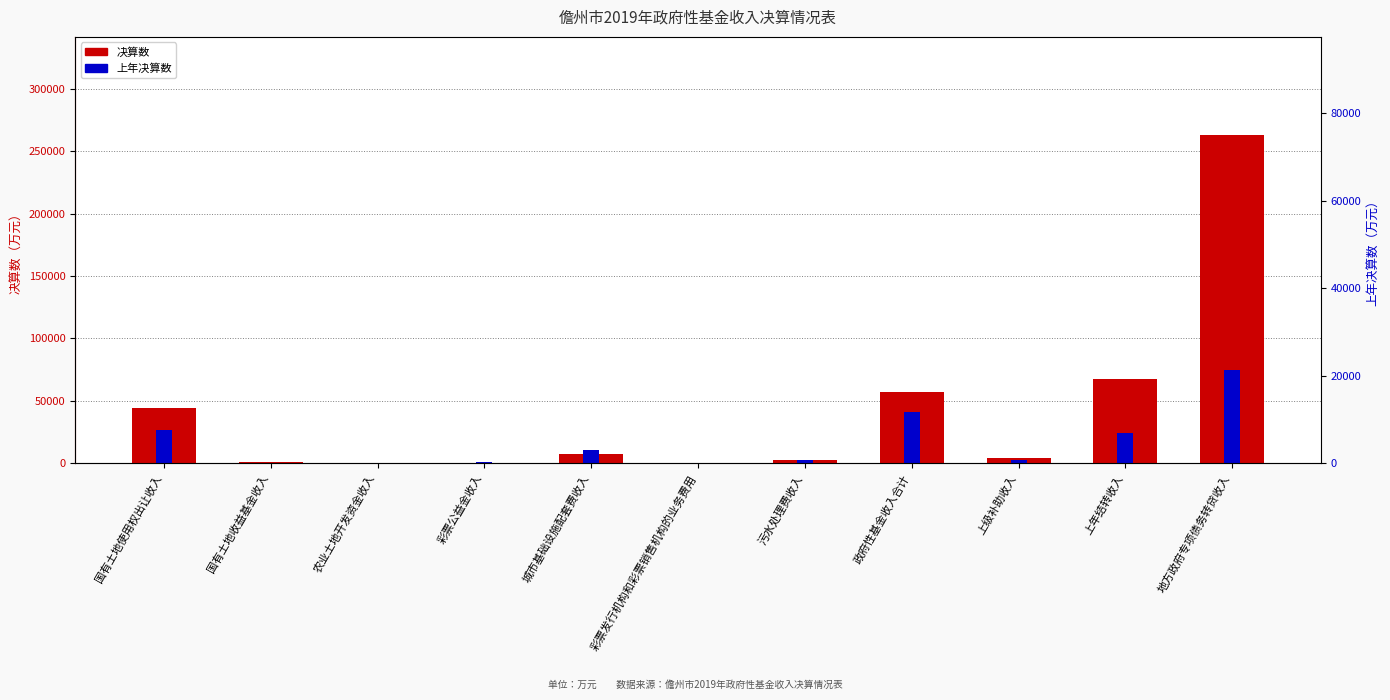

Does the chart contain stacked bars?

No